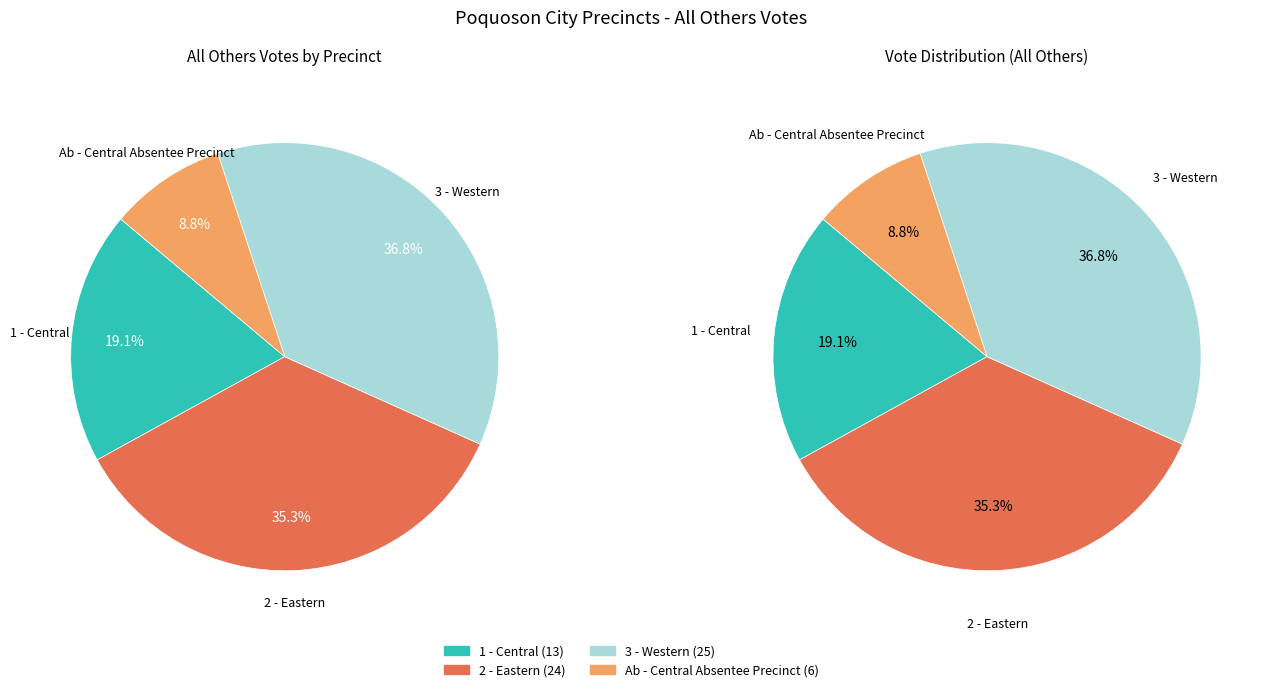

Is there any slice that represents more than half of the pie?

No